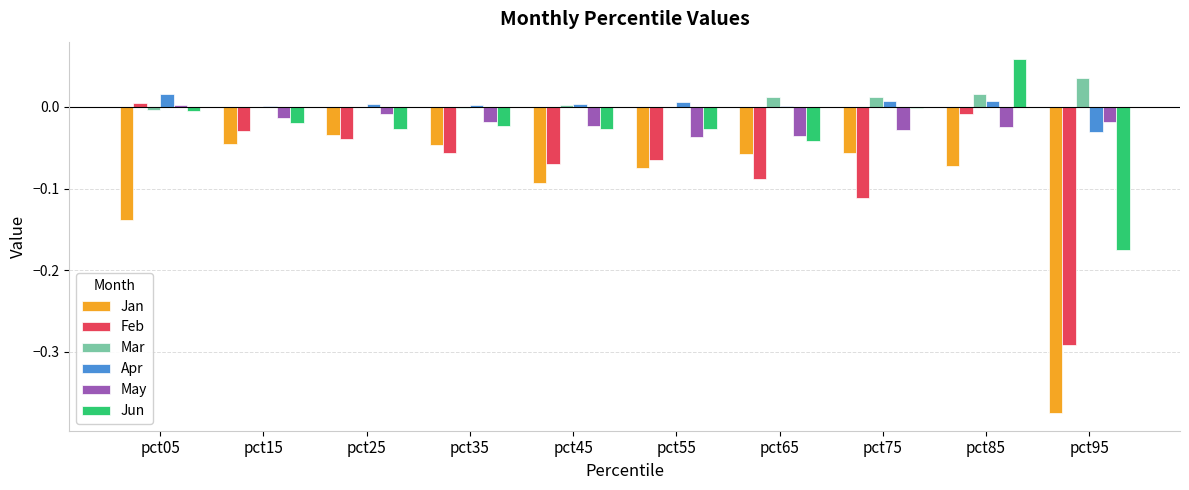

Does the chart contain stacked bars?

No